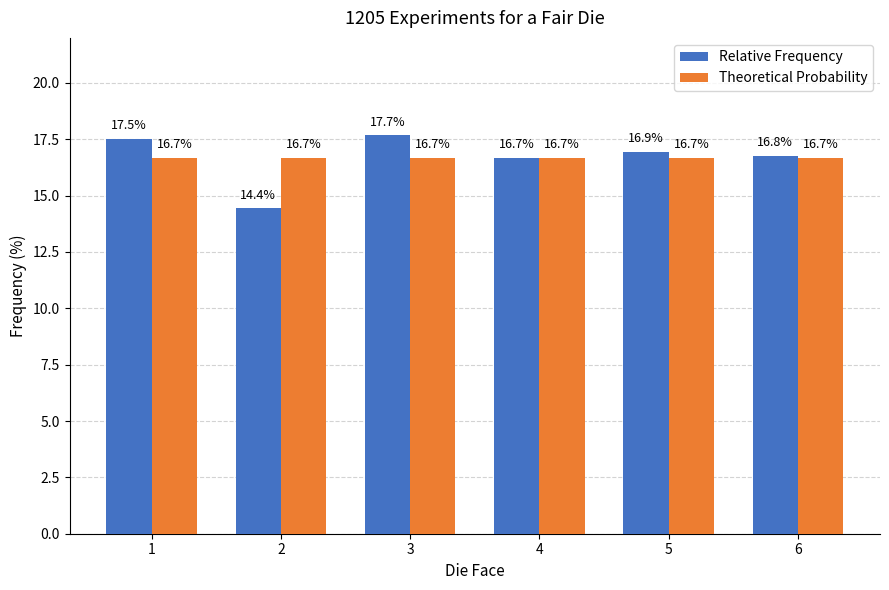

What is the approximate value of Relative Frequency at 3?

17.7